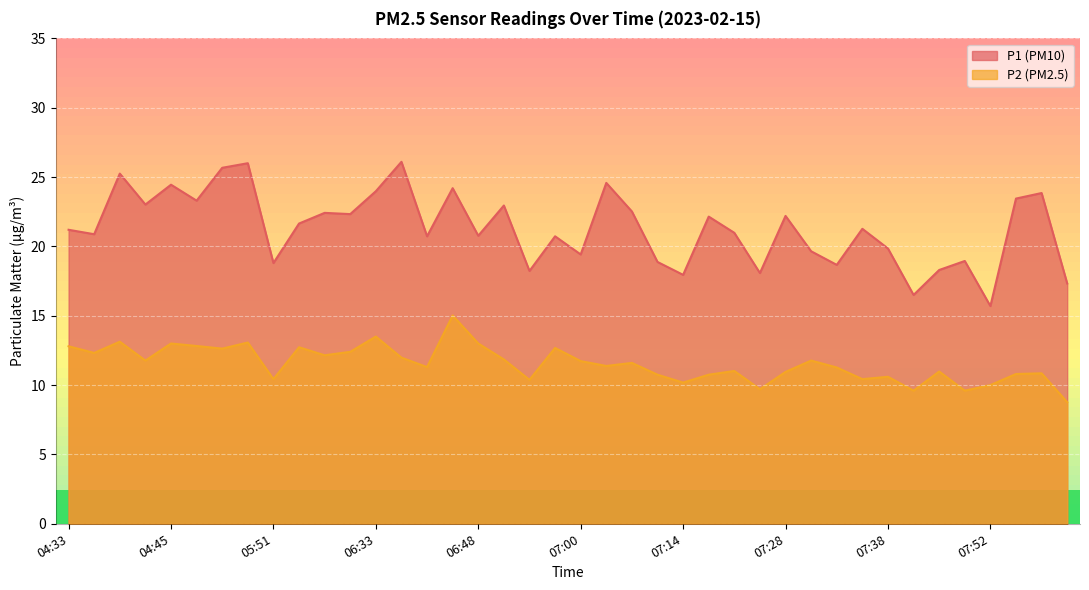

How many lines are shown in the chart?

2